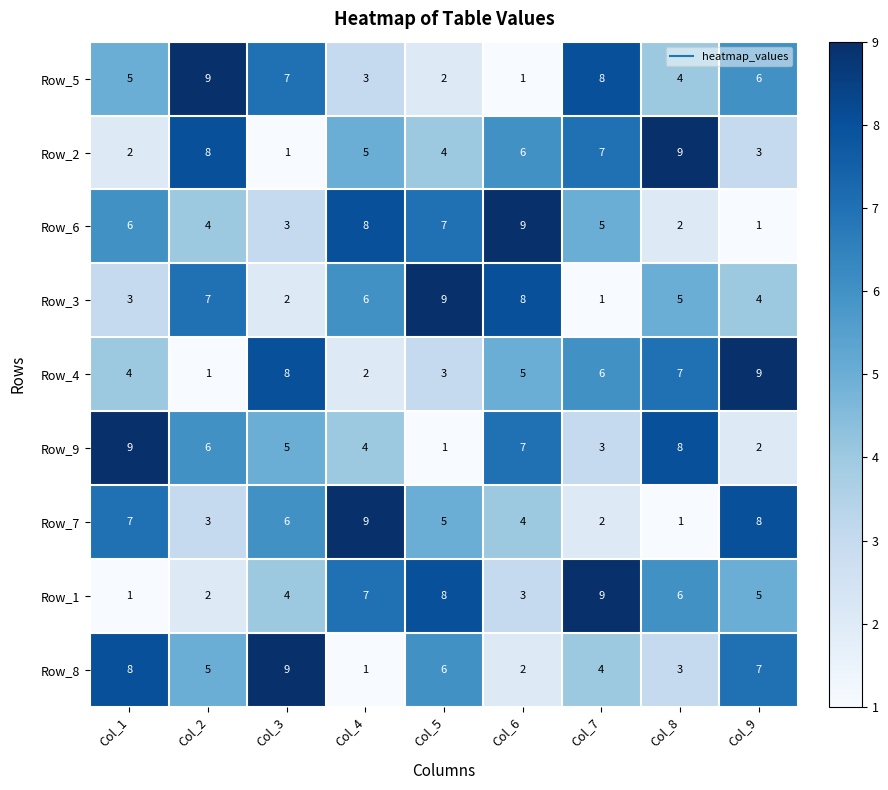

True or false: Row_4 has a value of 4 at Col_4.

False